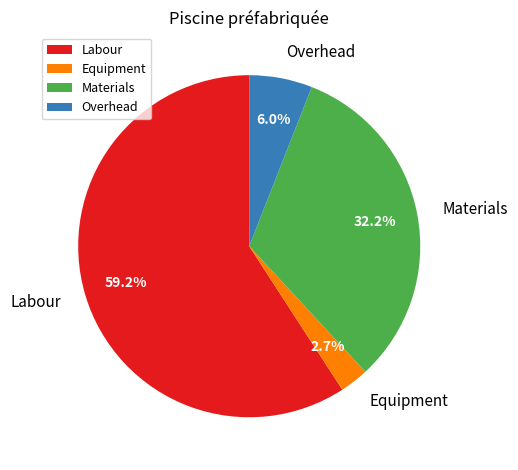

Count the number of slices in the pie.

4